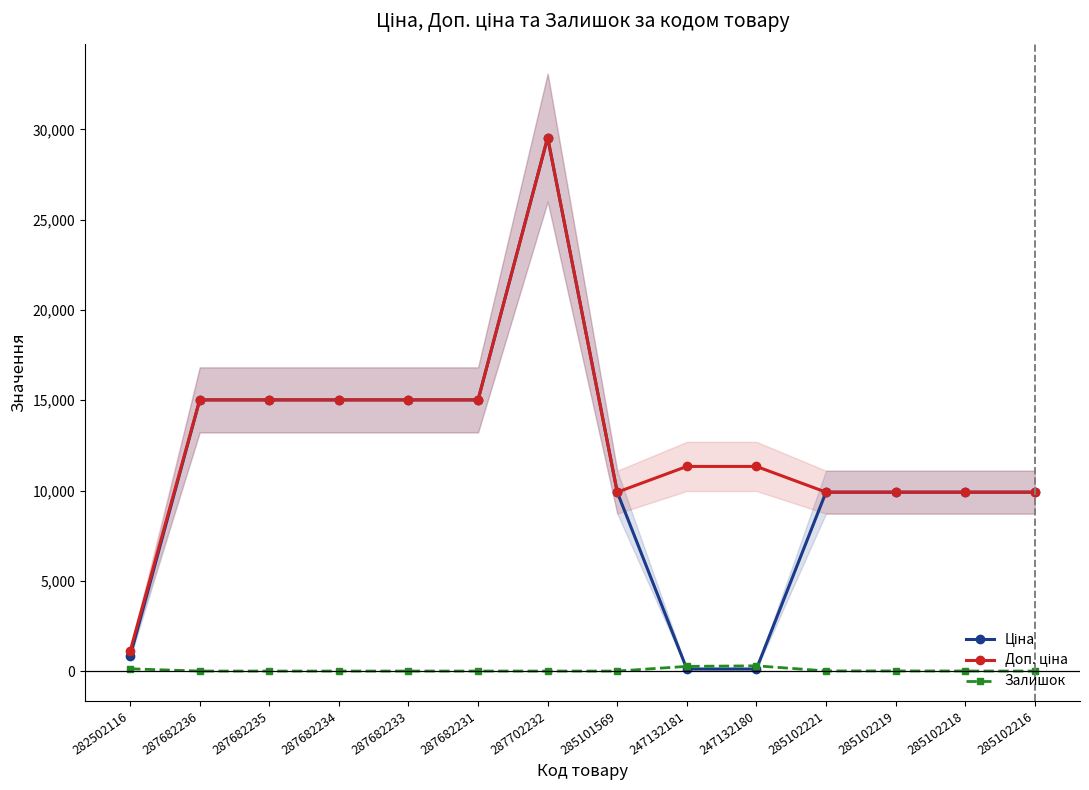

What is the label of the 5th point from the left?

287682233